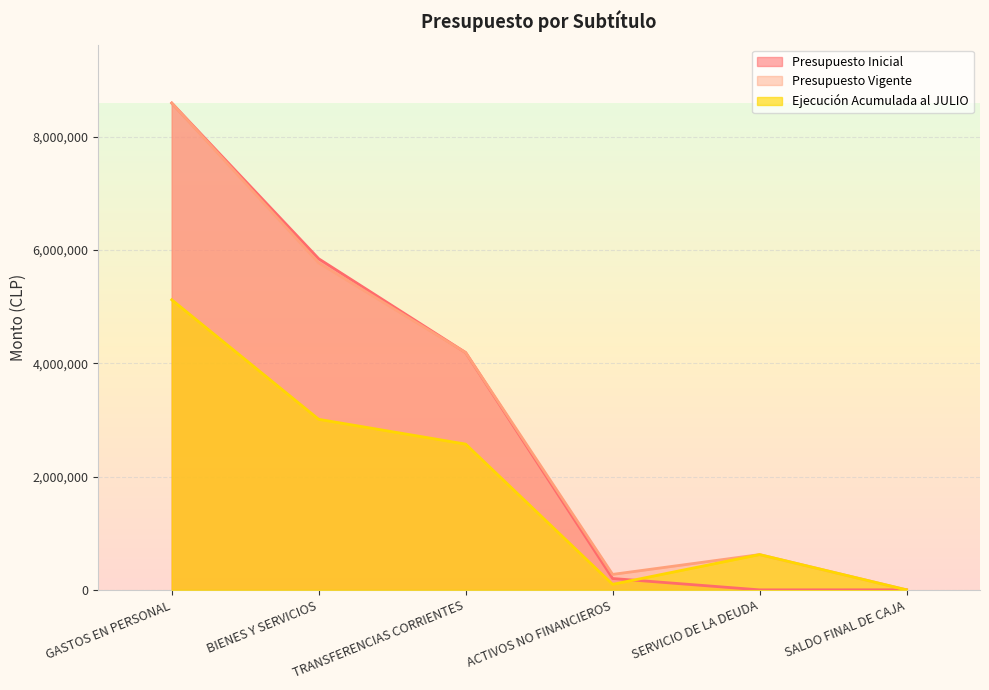

True or false: Presupuesto Vigente and Presupuesto Inicial cross at least once.

False